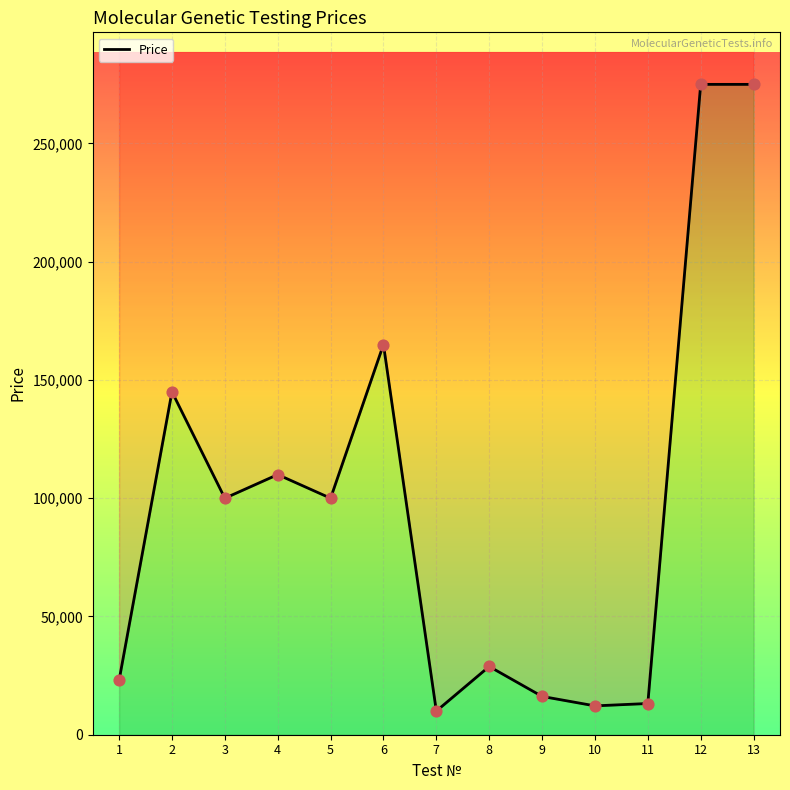

What is the change in value from 6 to 8?

-136140